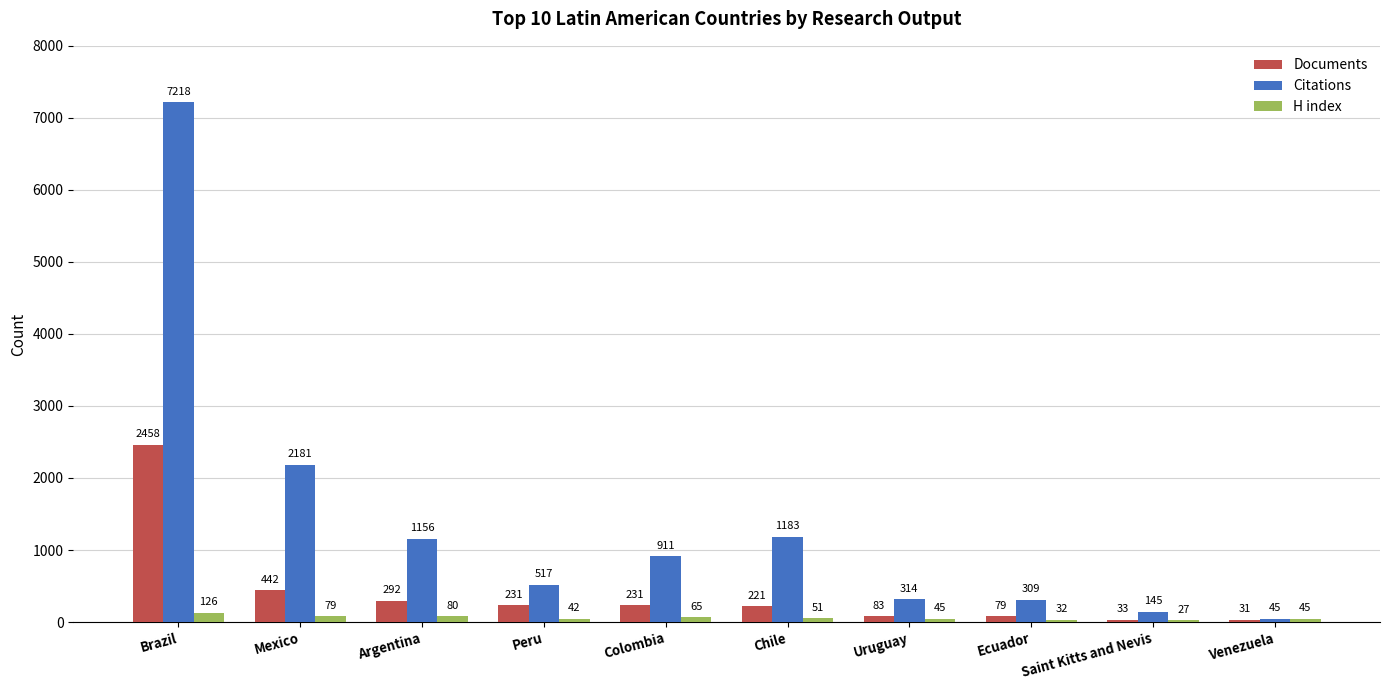

Which label corresponds to the smallest value in the chart?

Saint Kitts and Nevis